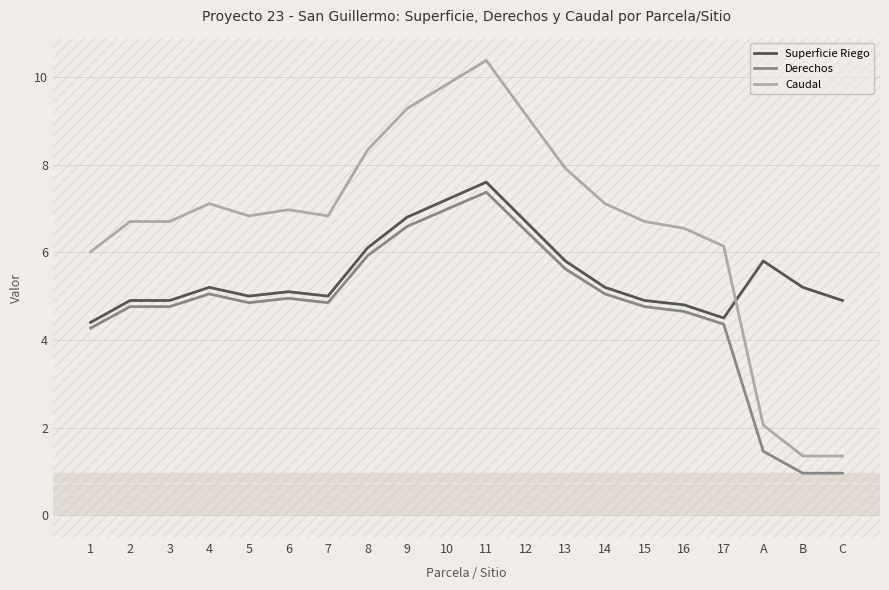

True or false: Derechos and Caudal cross at least once.

False